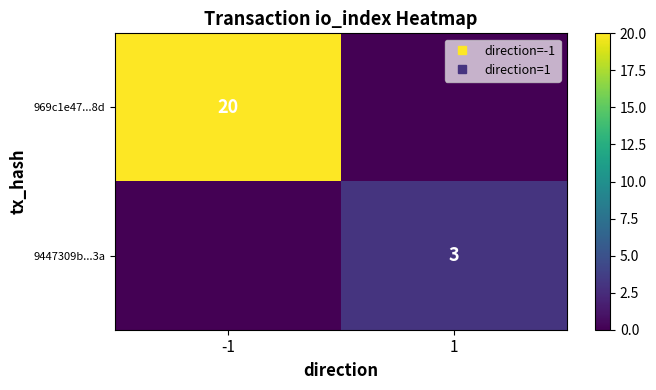

At how many categories does at least one series exceed 3?

1